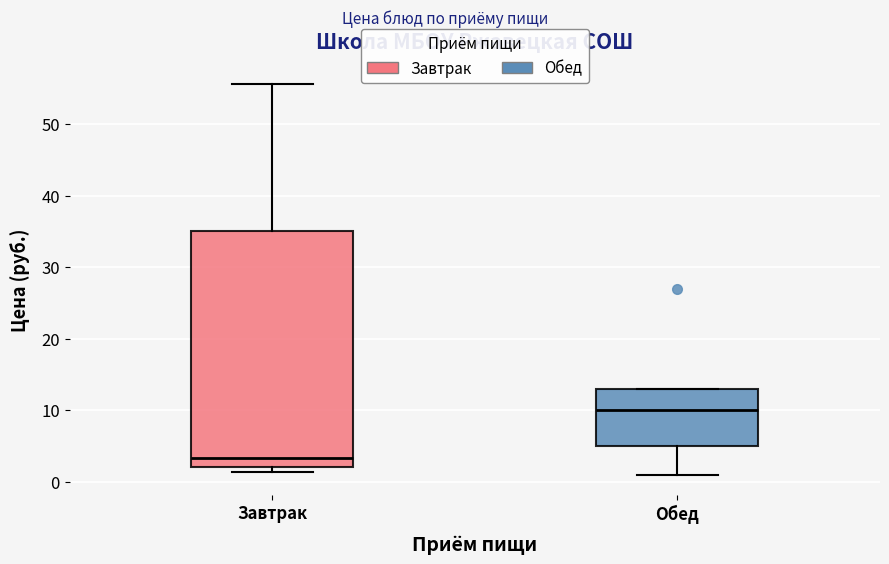

Comparing the boxes themselves (not the whiskers), which one is the tallest?

Завтрак